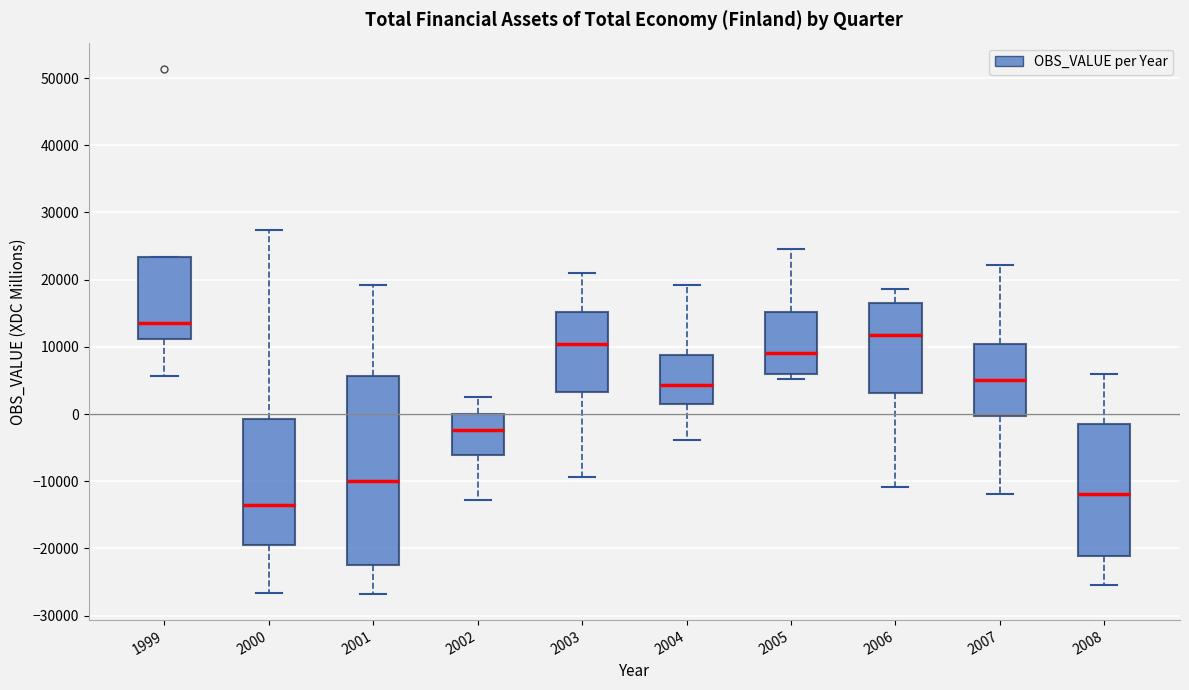

Which box is the tallest, from its lower edge to its upper edge?

2001